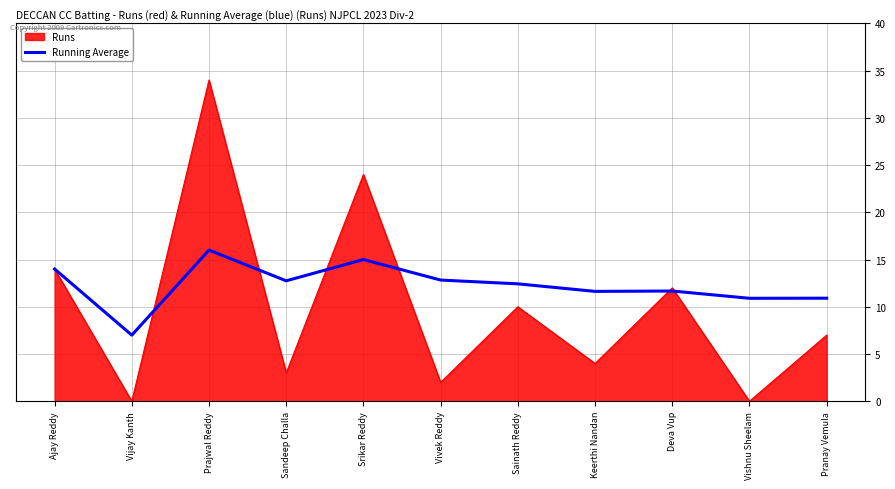

What is the approximate value of Runs at Vivek Reddy?

2.0